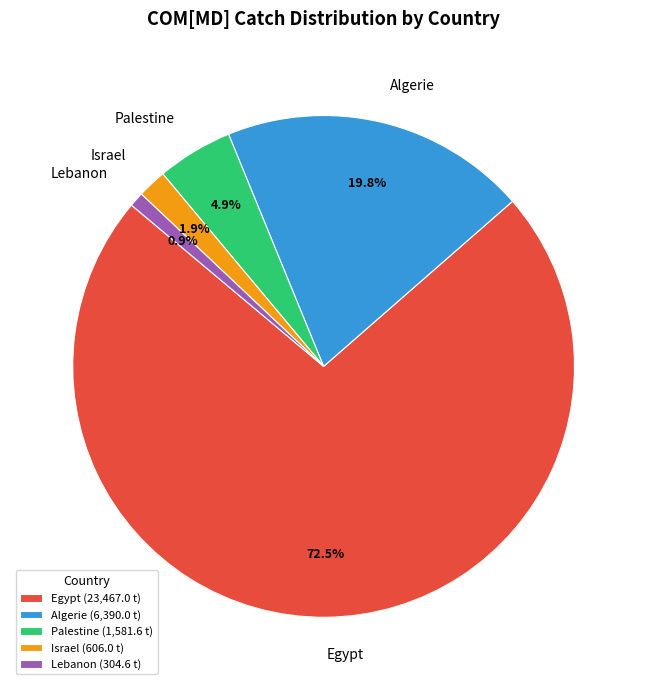

What is the majority slice?

Egypt